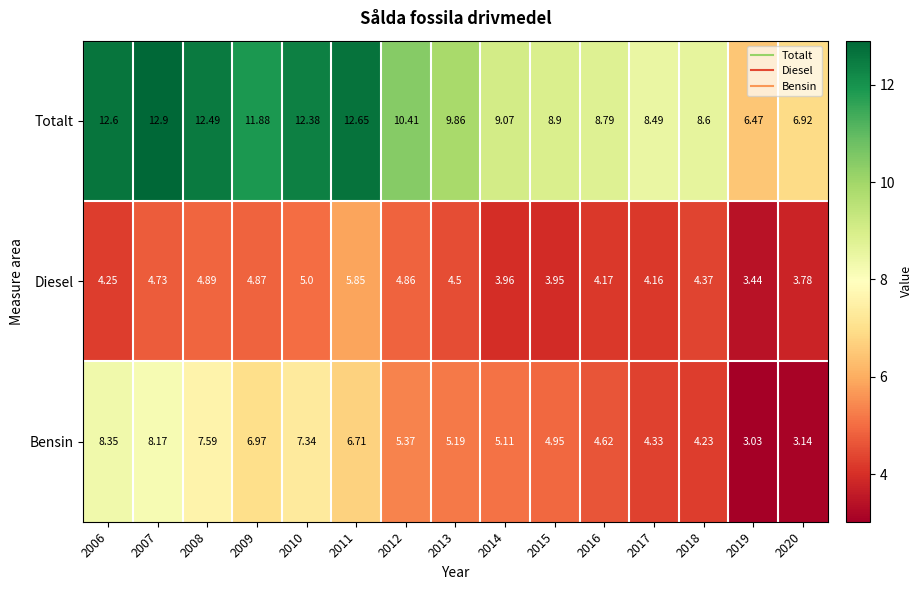

Which series has the largest total across all categories?

Totalt